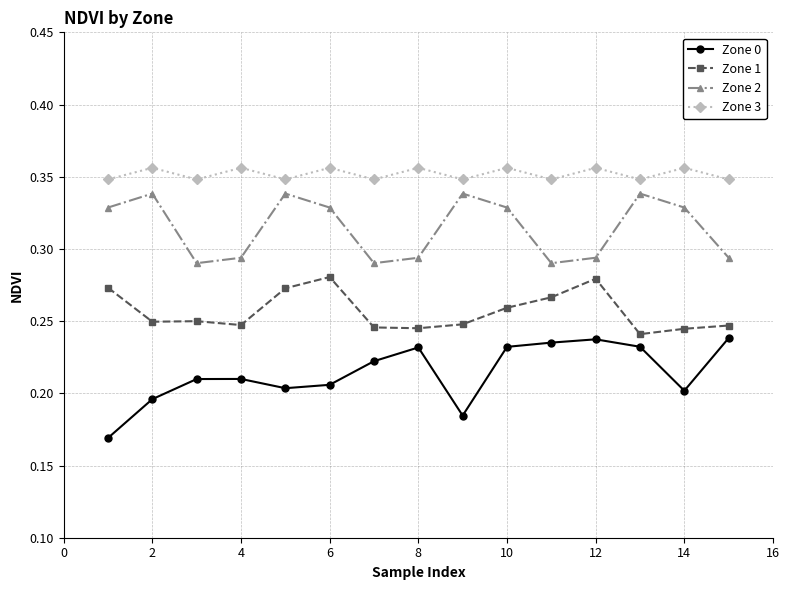

At how many categories does at least one series exceed 0?

15